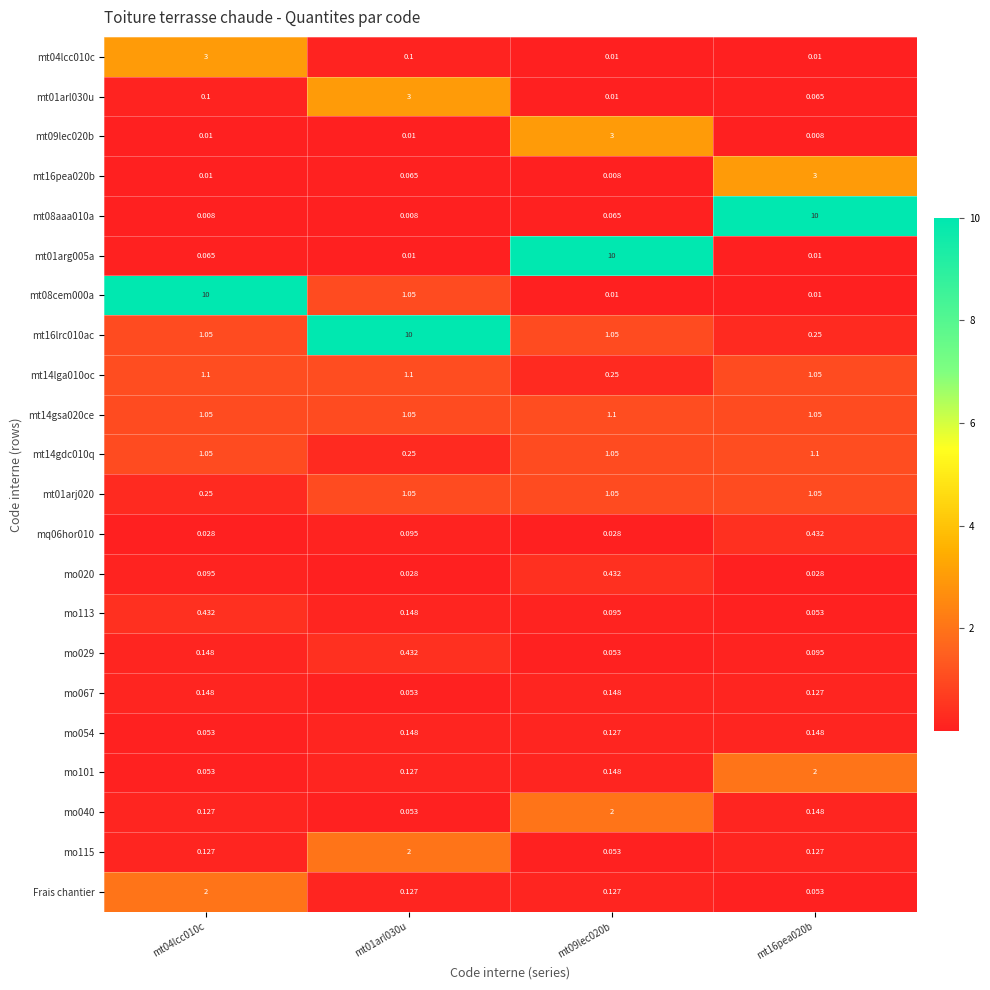

Is the value of mt14gdc010q at mt16pea020b greater than the value of mq06hor010 at mt01arl030u?

Yes